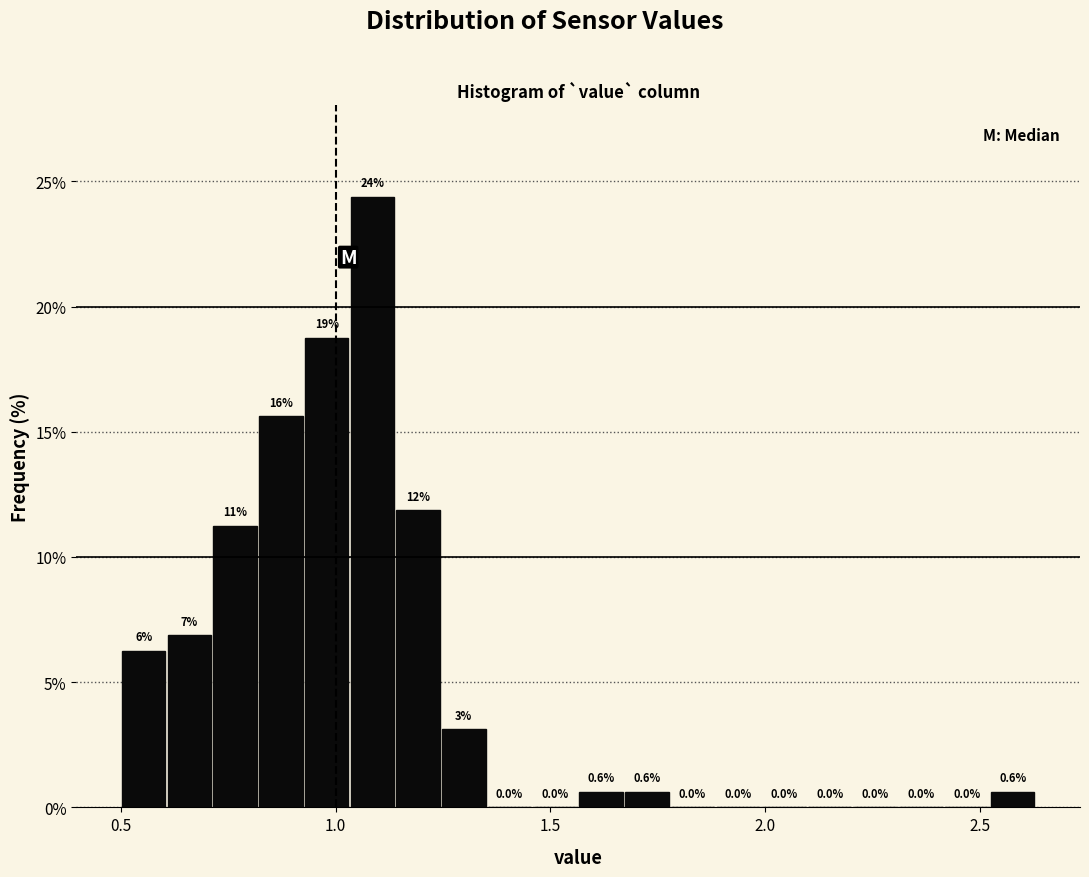

Around what value on the x-axis is the tallest bar? Give the approximate position of its centre, as read against the axis.

1.10